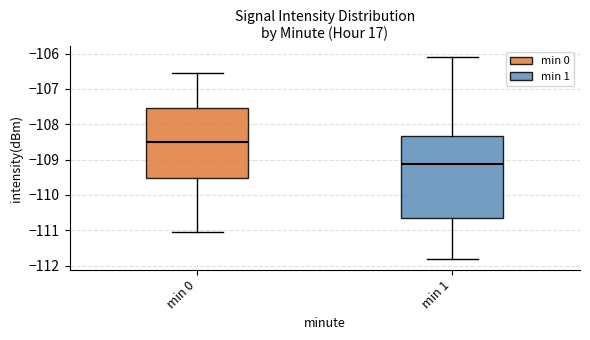

Reading left to right, transcribe this box plot: for each box, give where its median line is, the range the box spans, and where its two whiskers end, as read against the y-axis. The values are not printed on the chart, so give them approximately, as read against the axis.

min 0: median -108.5, box -109.5 to -107.5, whiskers -111.0 to -106.6
min 1: median -109.1, box -110.7 to -108.3, whiskers -111.8 to -106.1